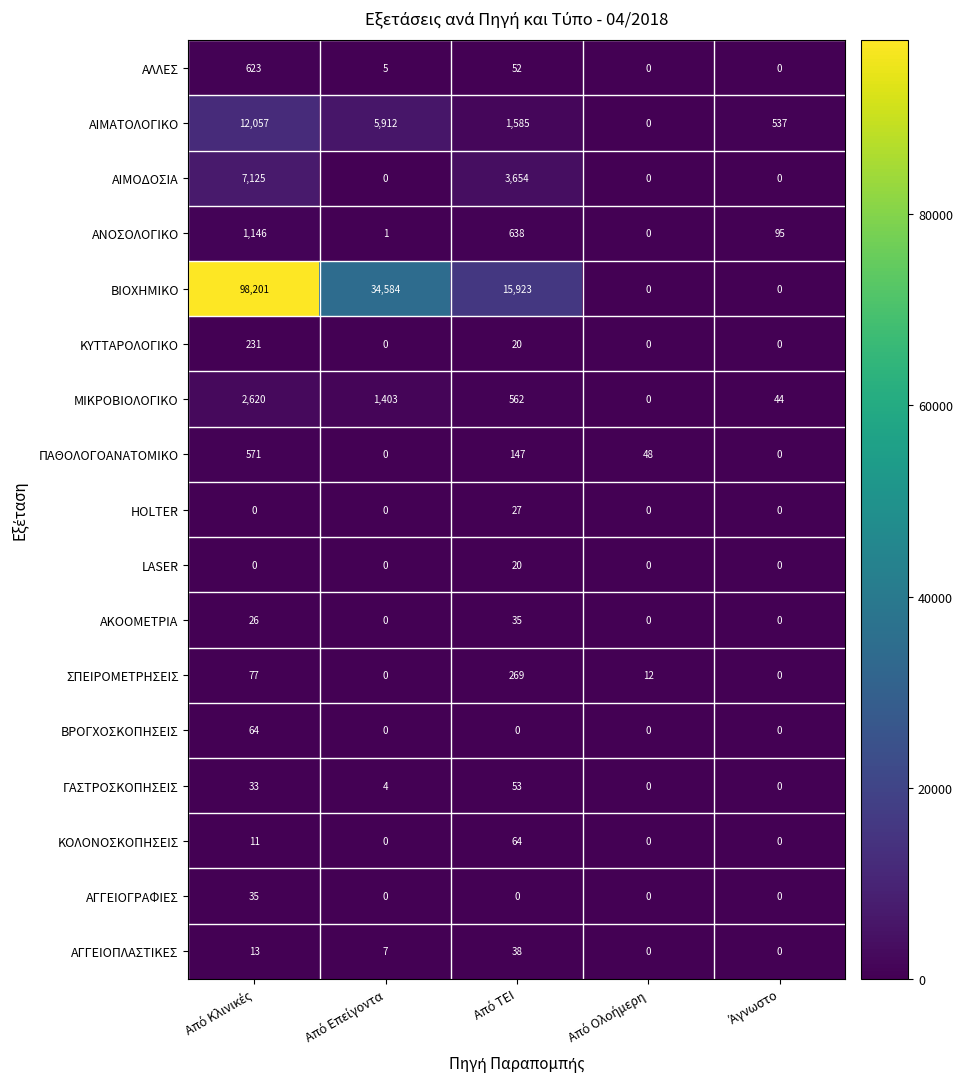

What is the average value of the ΑΛΛΕΣ series?

136